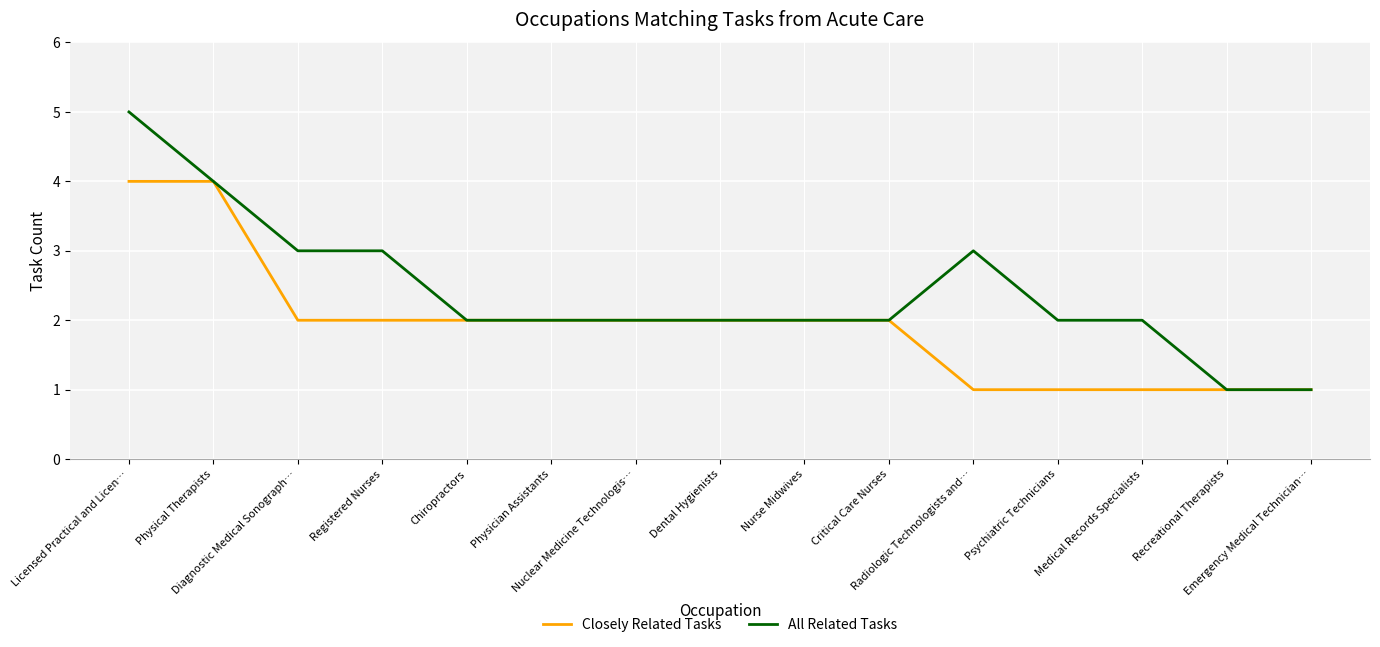

Which series has the largest total across all categories?

All Related Tasks